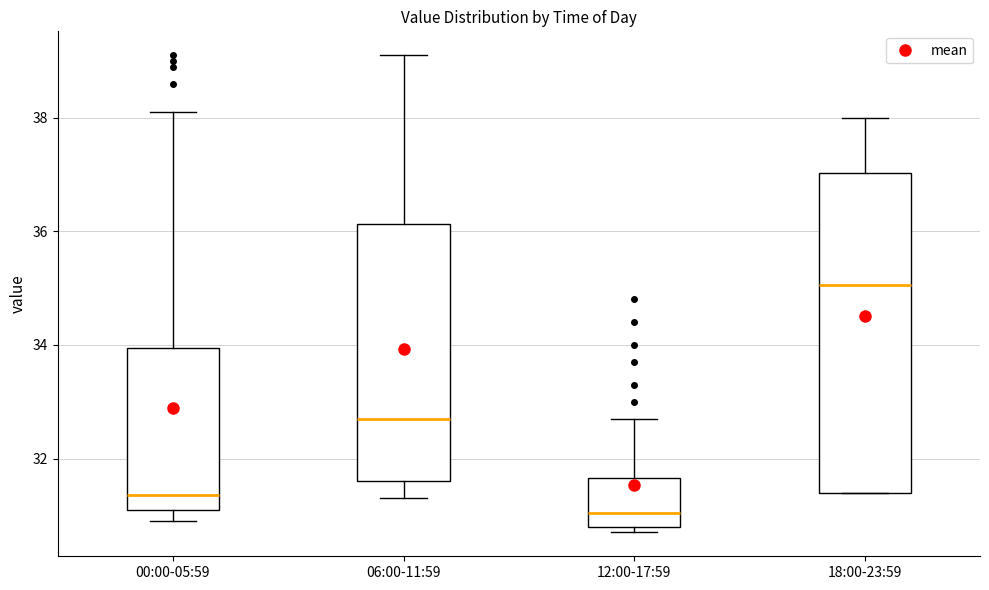

Reading left to right, transcribe this box plot: for each box, give where its median line is, the range the box spans, and where its two whiskers end, as read against the y-axis. The values are not printed on the chart, so give them approximately, as read against the axis.

00:00-05:59: median 31.4, box 31.2 to 34.0, whiskers 31.0 to 38.2
06:00-11:59: median 32.8, box 31.6 to 36.2, whiskers 31.4 to 39.2
12:00-17:59: median 31.0, box 30.8 to 31.6, whiskers 30.8 (just below the box's lower edge) to 32.8
18:00-23:59: median 35.0, box 31.4 to 37.0, whiskers 31.4 to 38.0